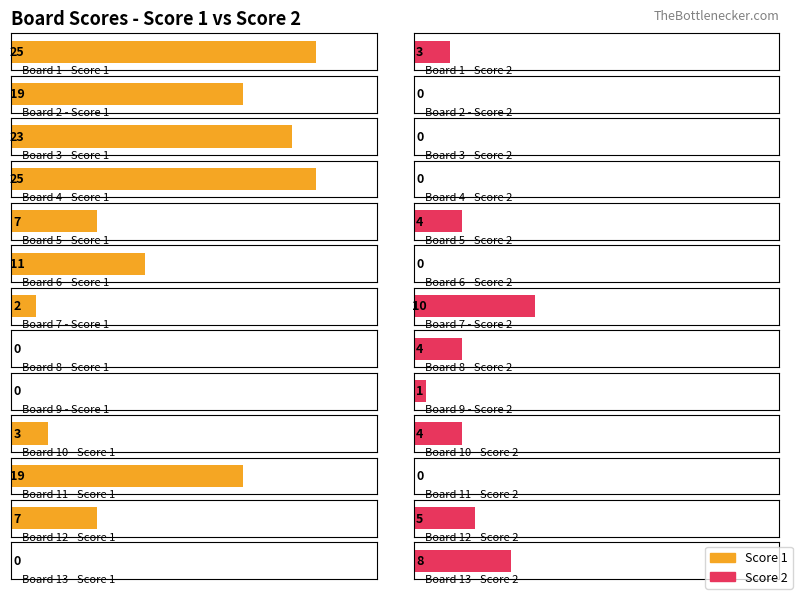

What are all the series names shown in the legend?

Score 1, Score 2